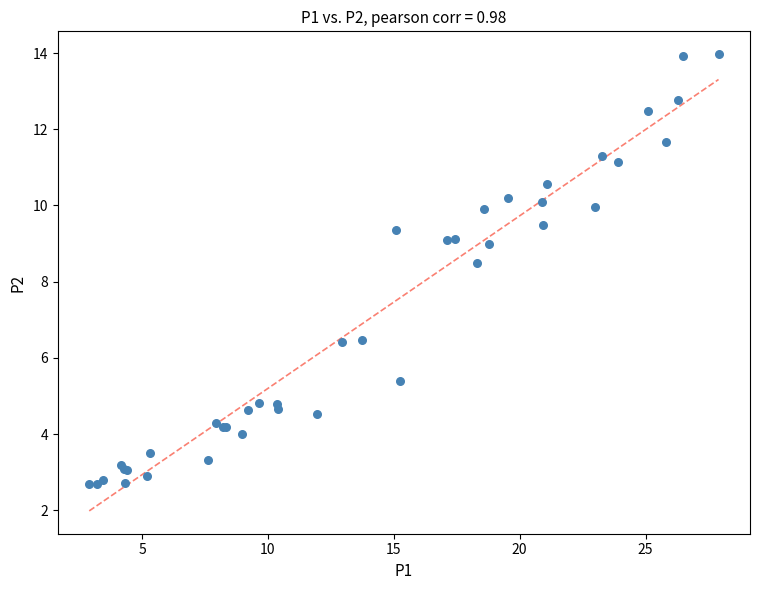

What Y value in the scatter plot is closest to 8?

8.5